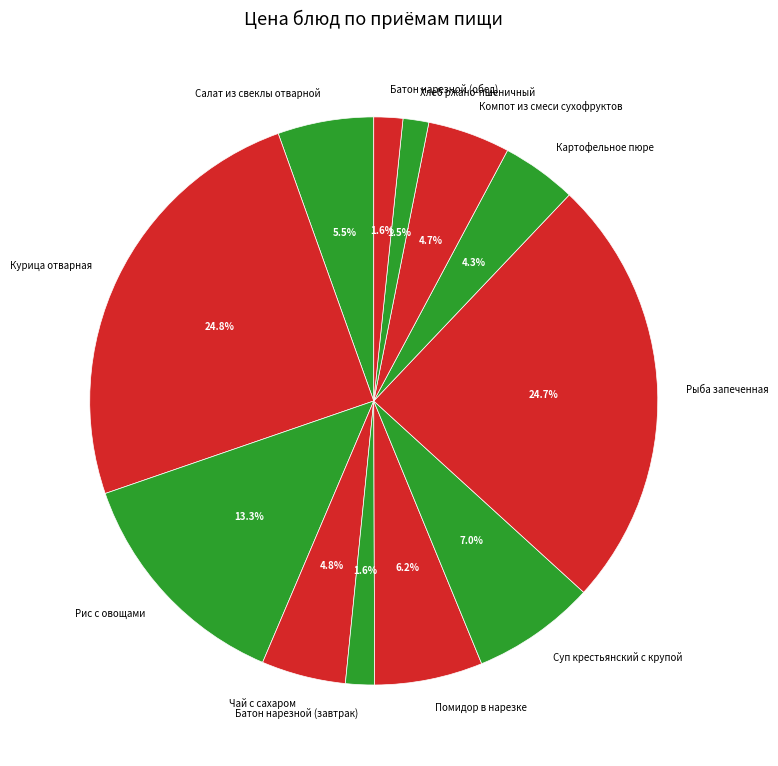

How much of the chart is everything except Хлеб ржано-пшеничный?

98.5%